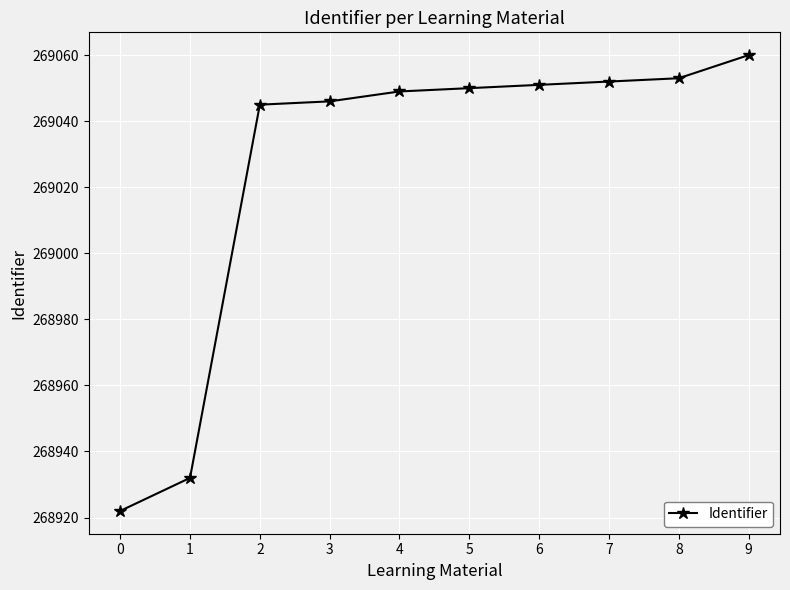

What value does the data have at 7, to the nearest 10?

269050